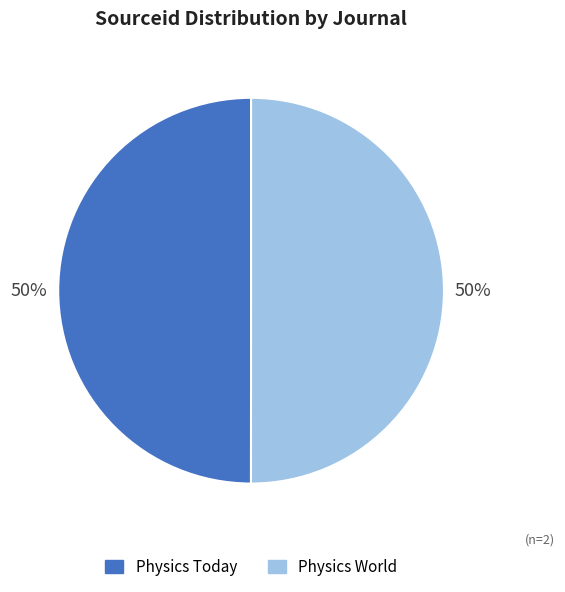

Approximately how many times larger is the value at Physics World compared to Physics Today?

1.0